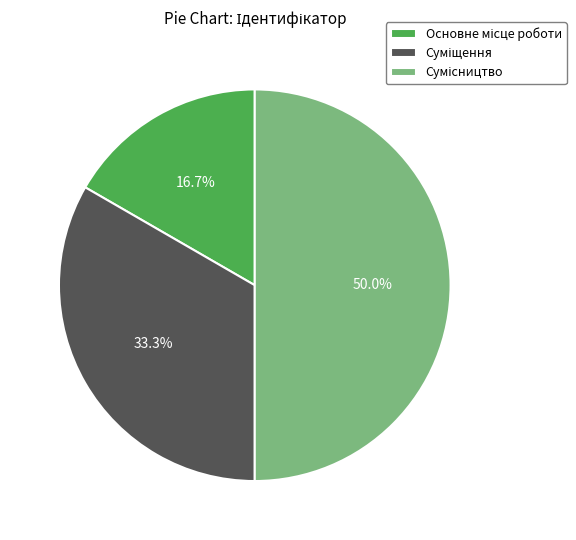

Is Основне місце роботи the majority of the pie?

No